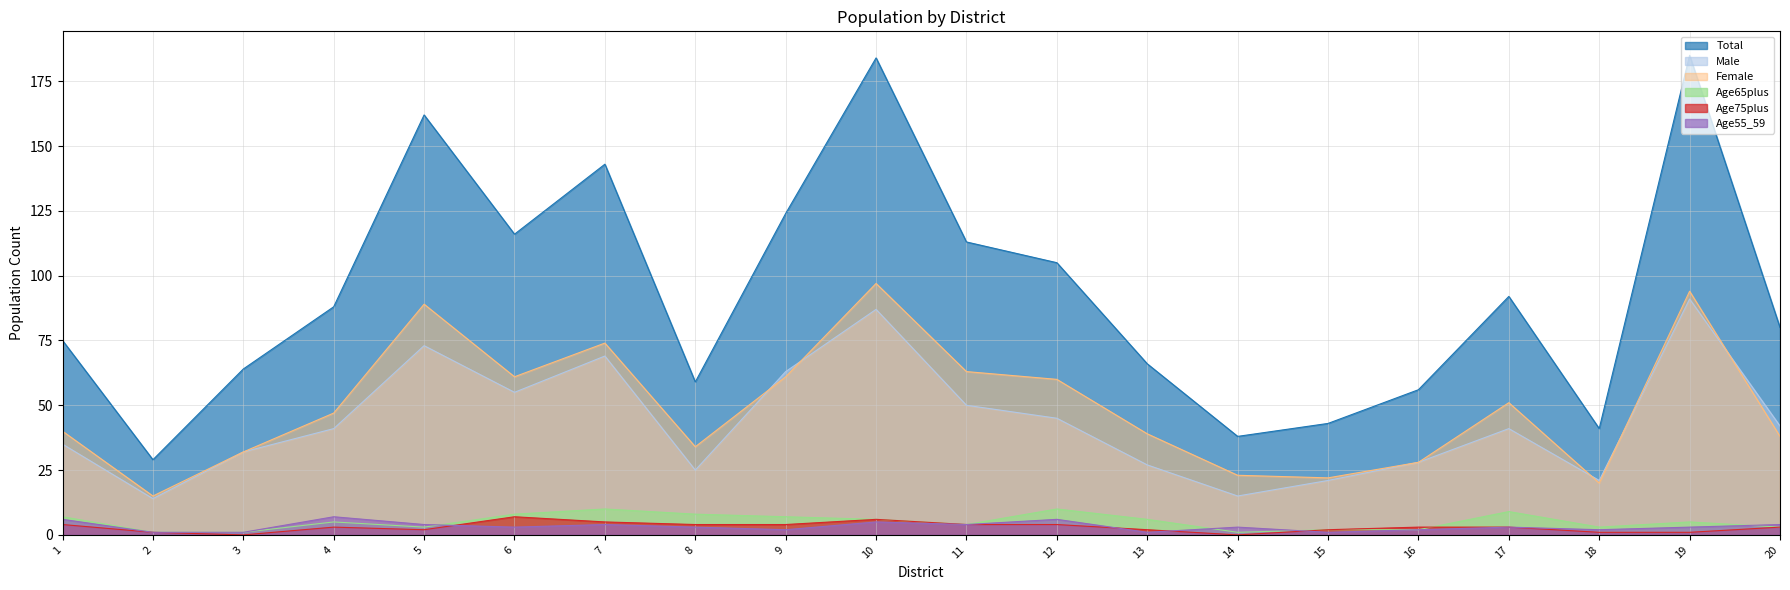

How many interior local peaks does the Age65plus series have?

5